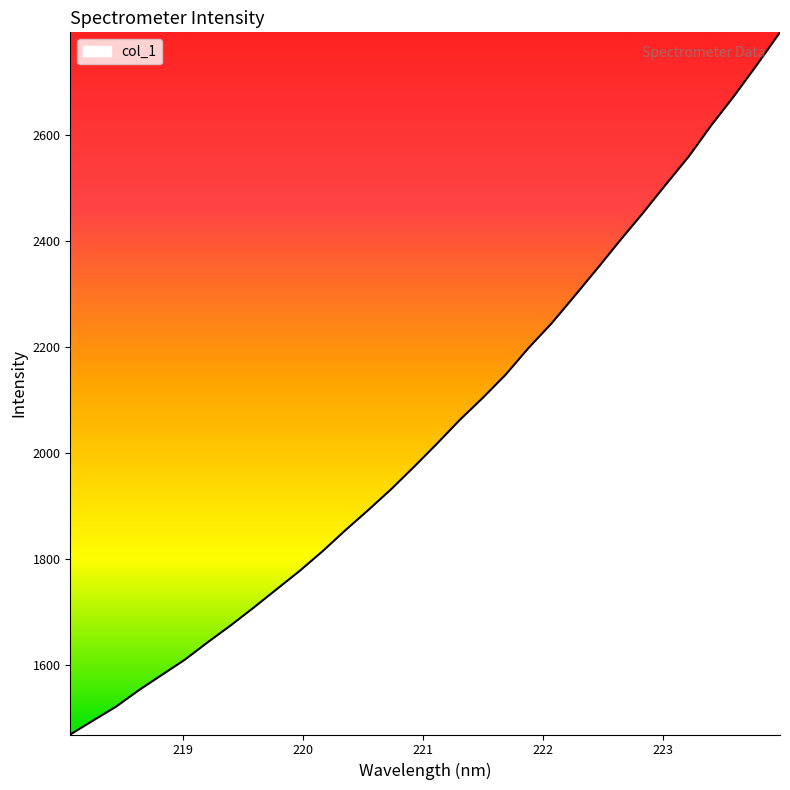

What is the maximum value shown in the chart?

2794.6